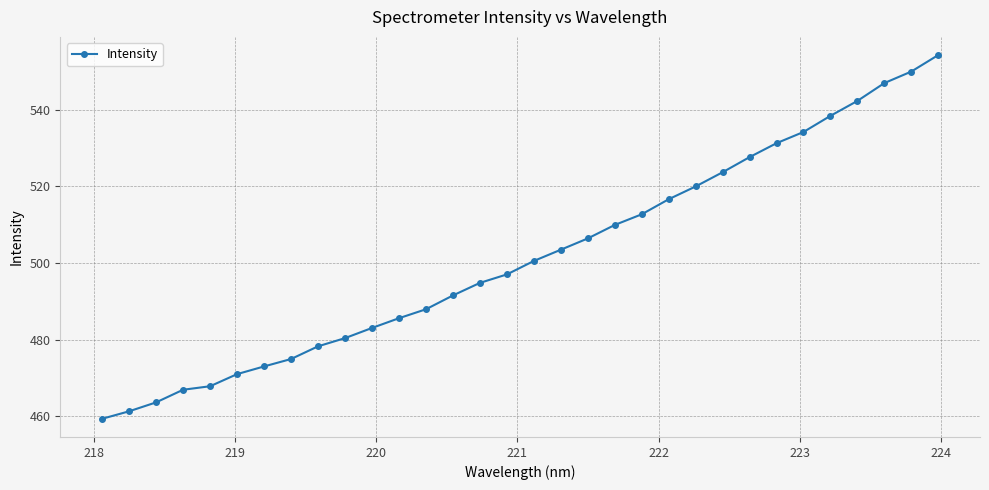

What is the greatest value displayed?

554.3